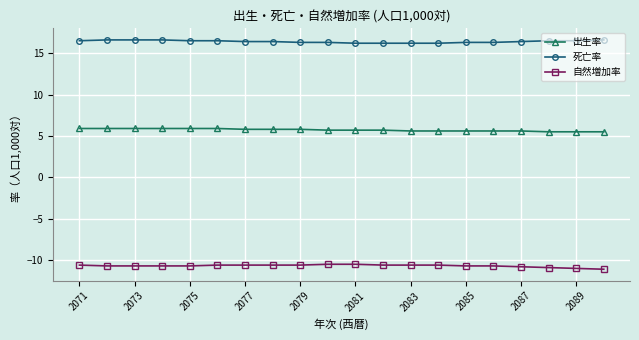

Count the 死亡率 values in the range 16 to 17.

20